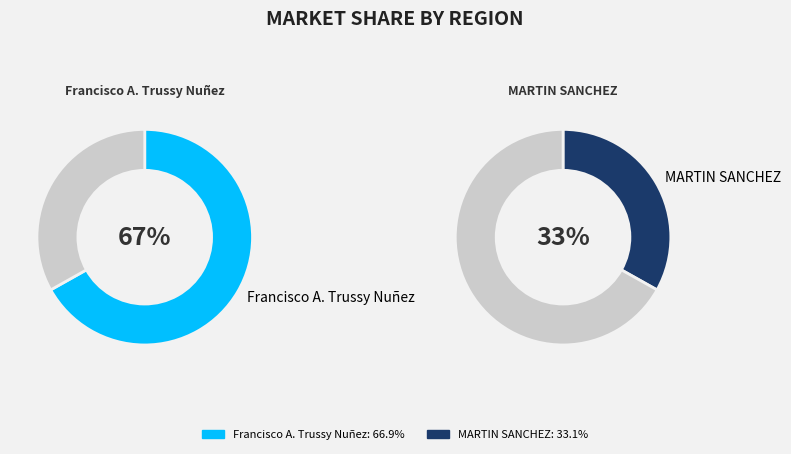

What is the total percentage of MARTIN SANCHEZ and Francisco A. Trussy Nuñez?

100.0%